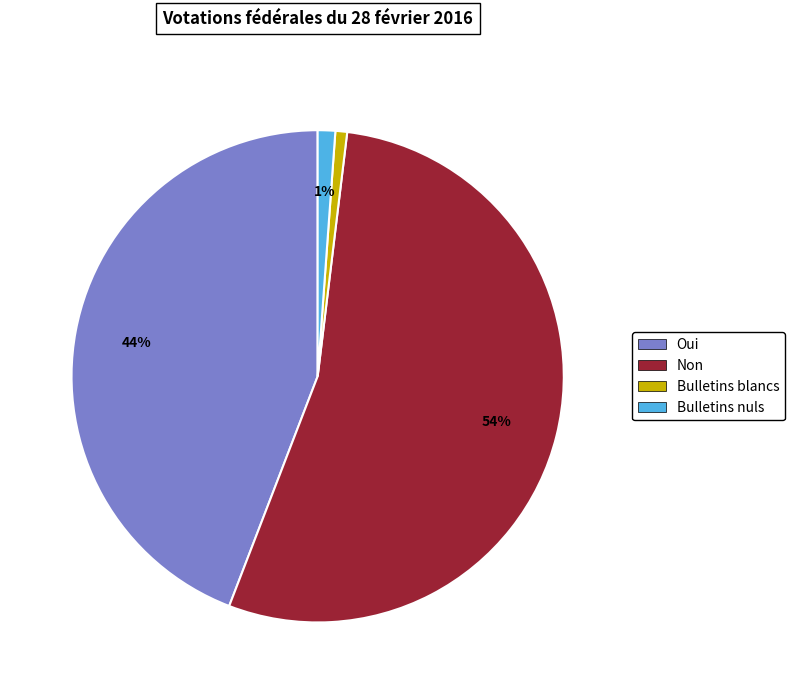

Does Non represent more than half of the total?

Yes